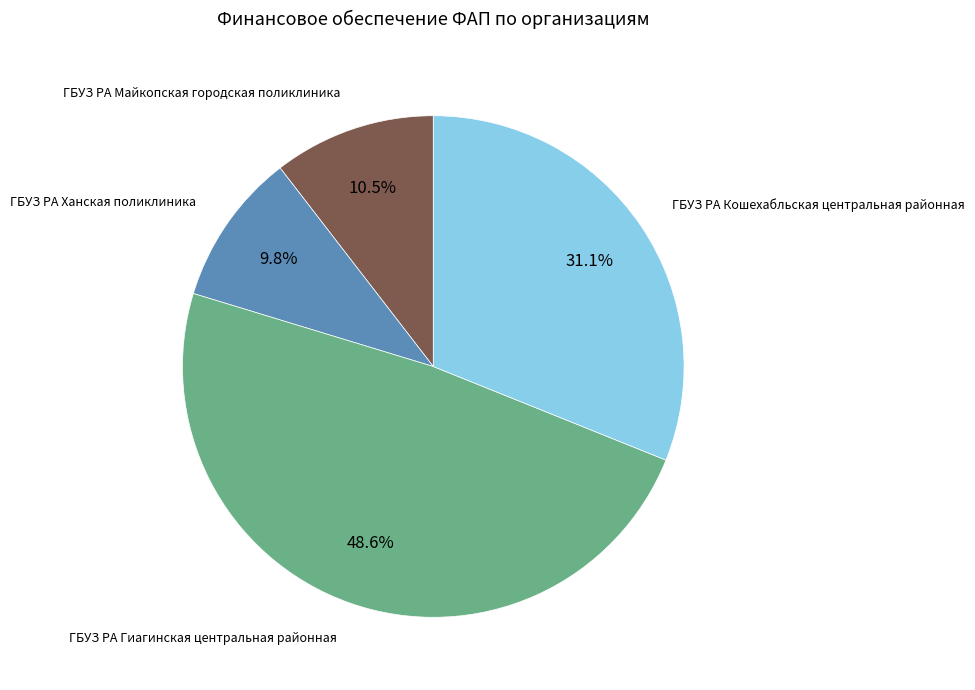

How many segments does this pie chart have?

4